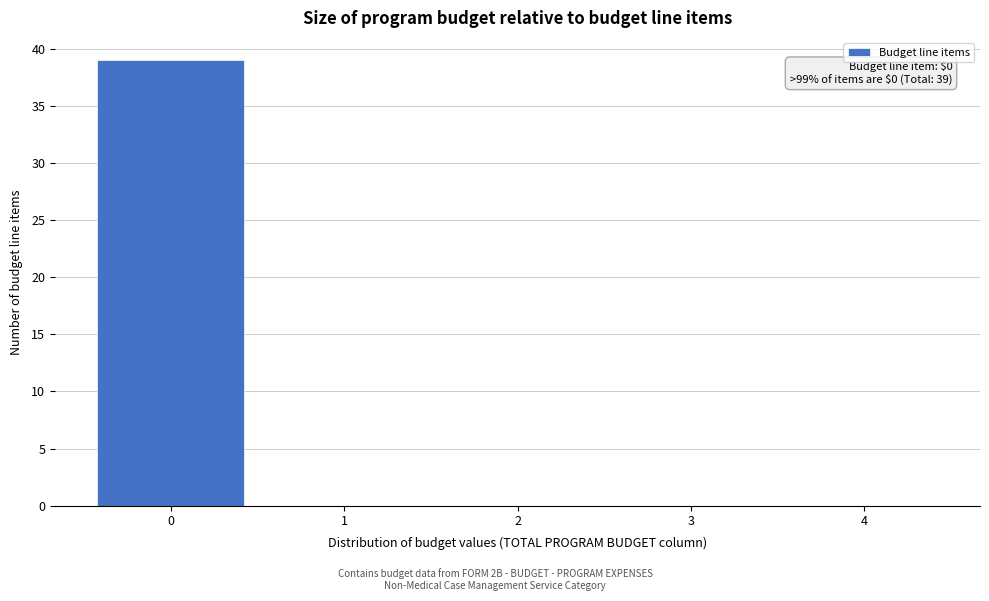

Which range on the x-axis has the tallest bar?

-0.5 to 0.5